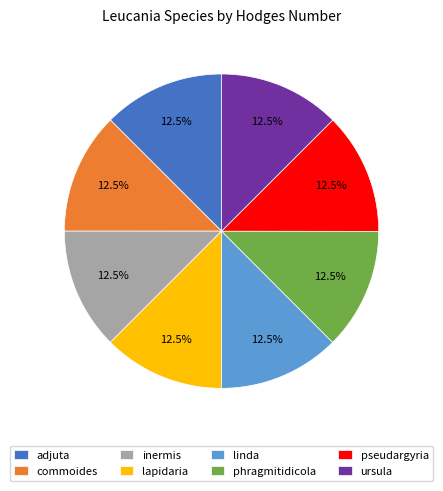

What is the ratio of the value at ursula to the value at commoides?

1.0